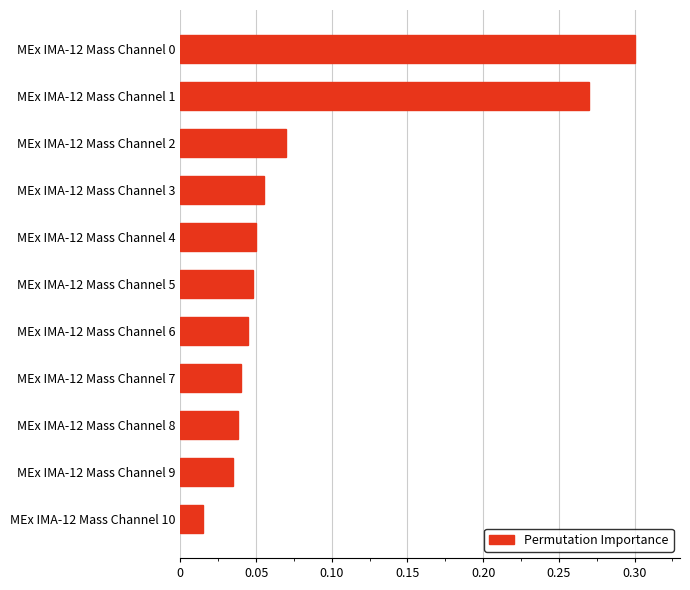

The value at MEx IMA-12 Mass Channel 5 is 0.1. True or false?

False